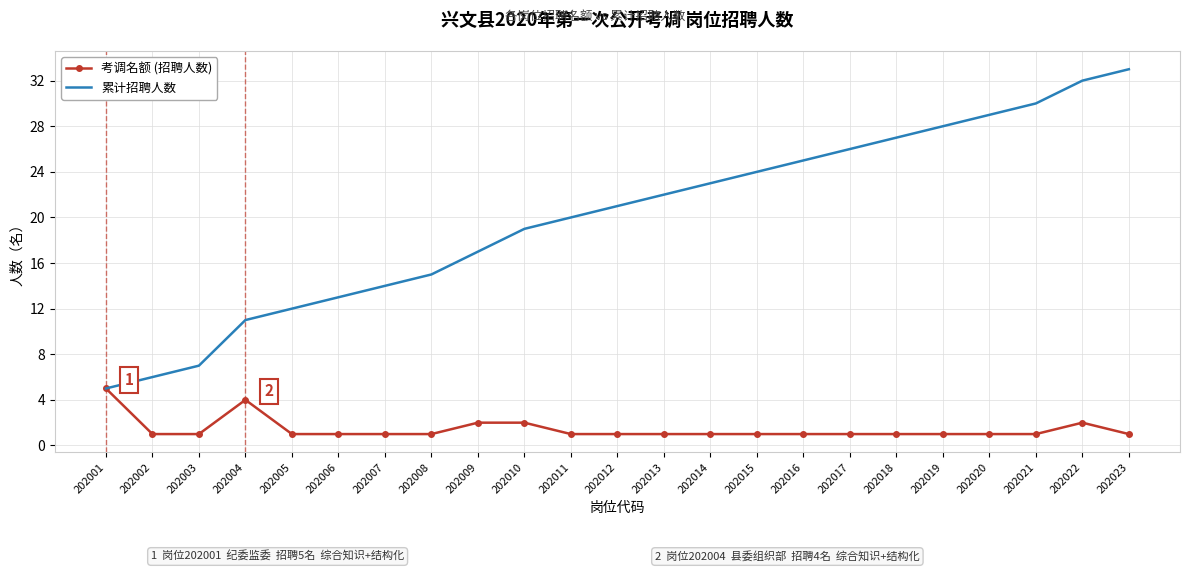

What is the total value across all series at 202008?

16